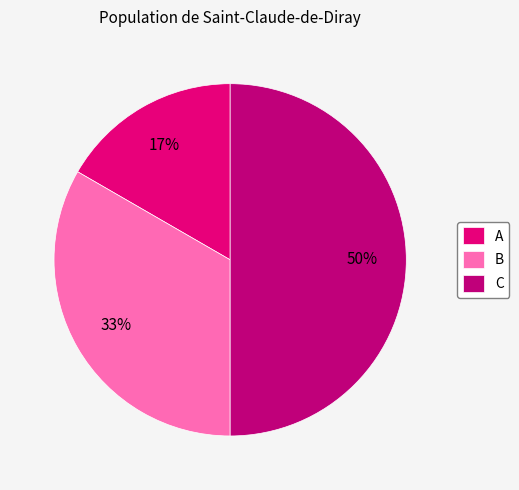

To the nearest percent, what portion does A represent?

17%